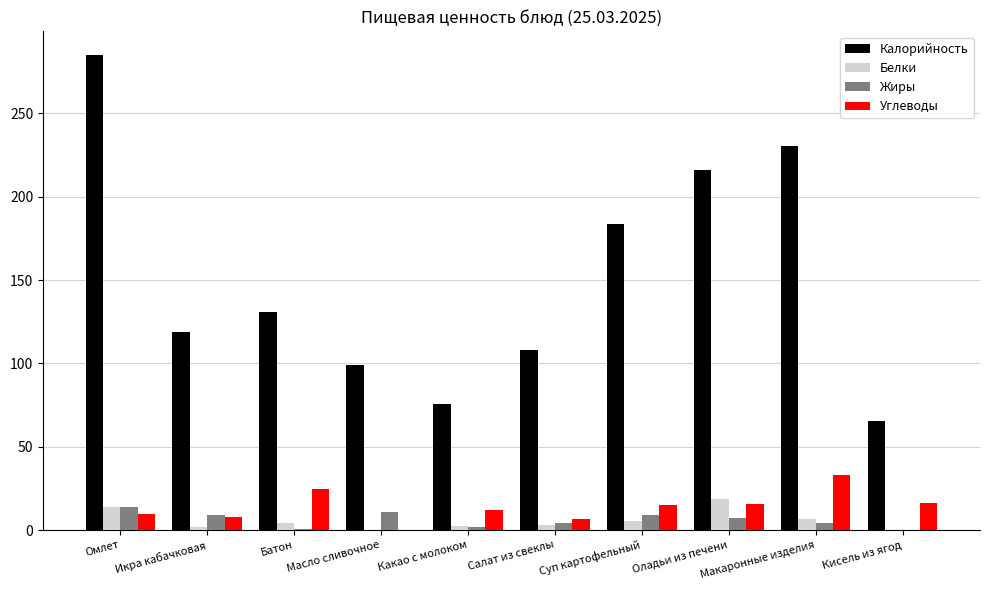

What is the total value across all series at Масло сливочное?

110.4